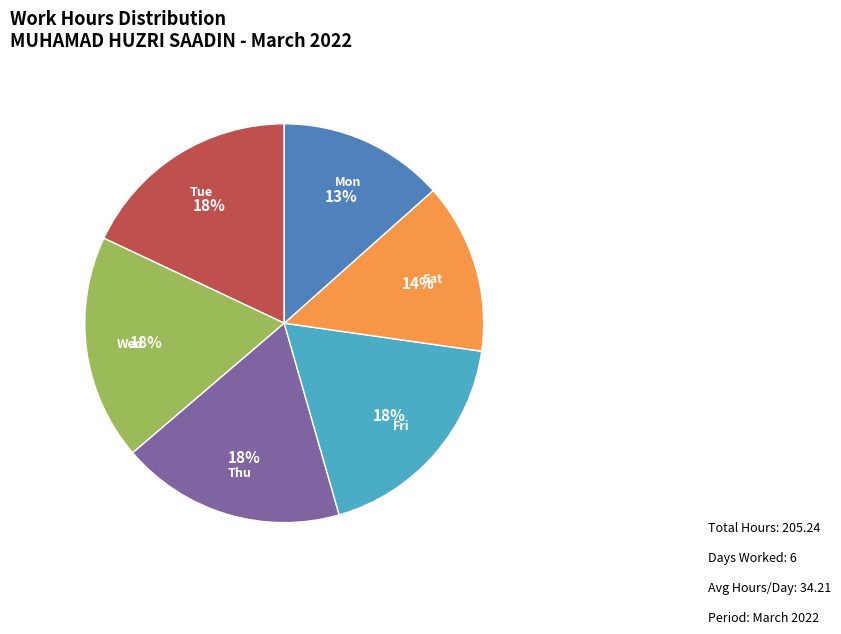

Is there a majority slice in this chart?

No